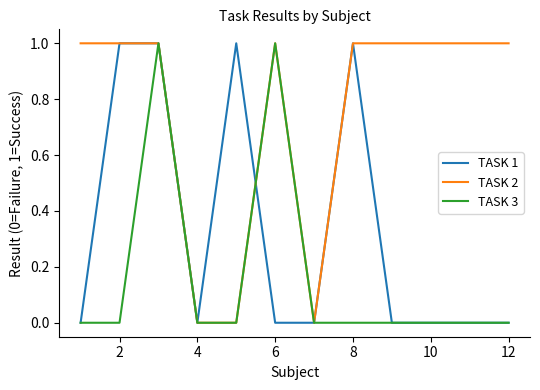

Which series has the largest total across all categories?

TASK 2